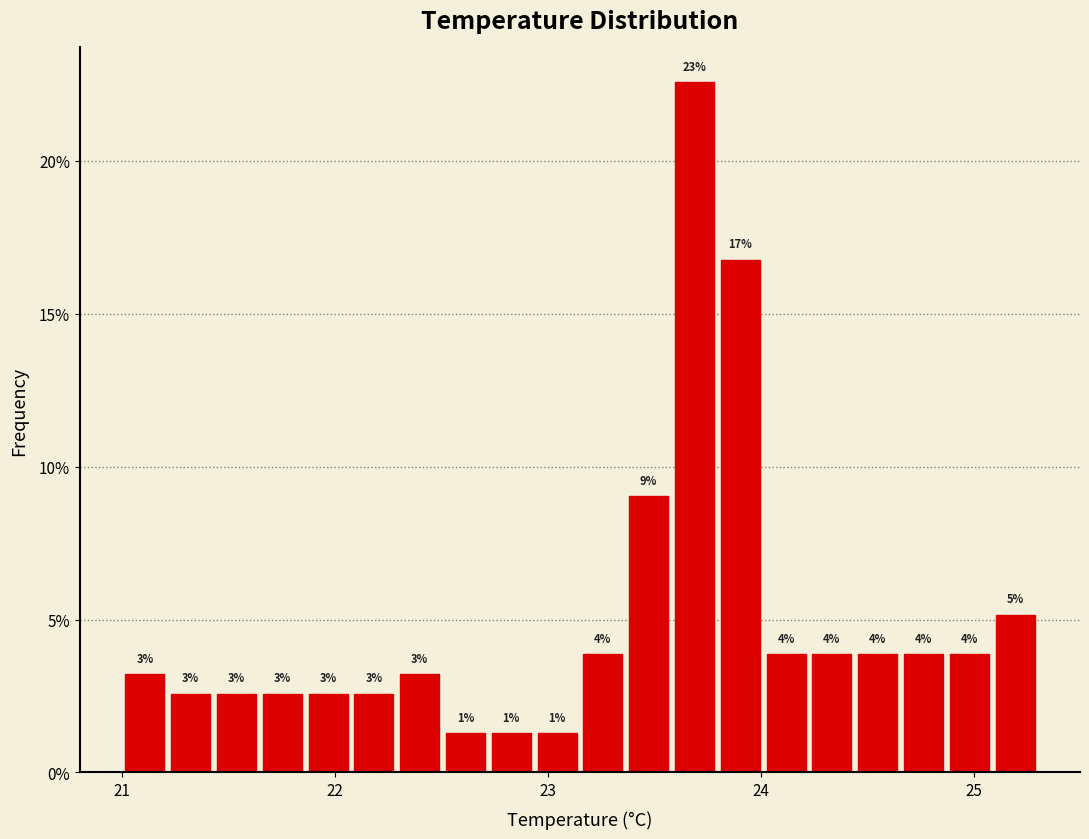

Read against the x-axis, roughly where is the centre of the tallest bar?

23.7